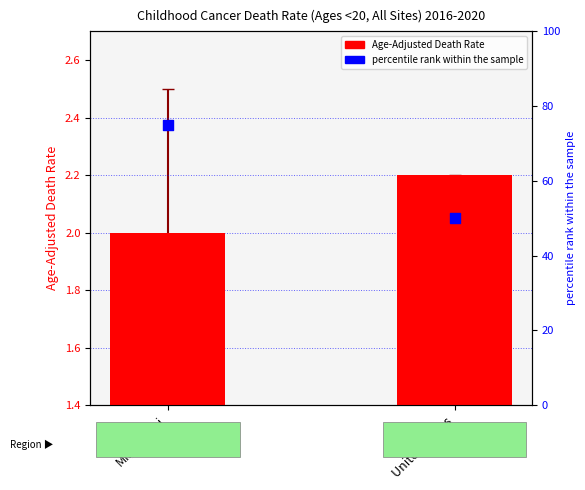

At how many categories does at least one series exceed 5?

2